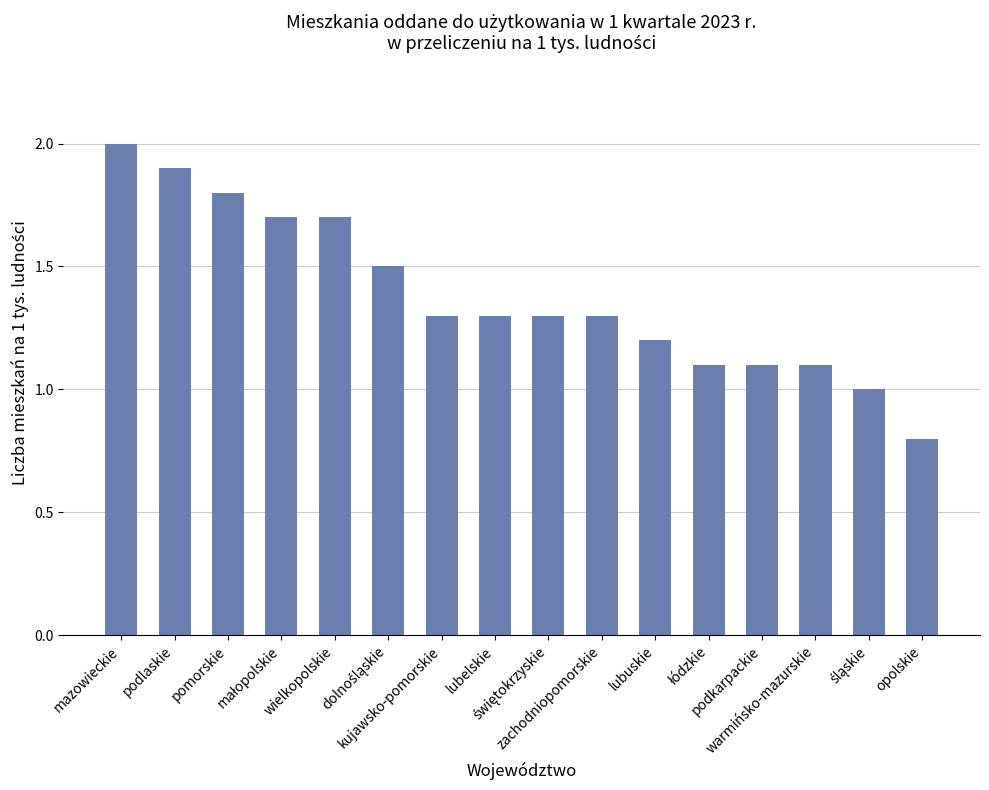

What is the smallest value displayed?

0.8